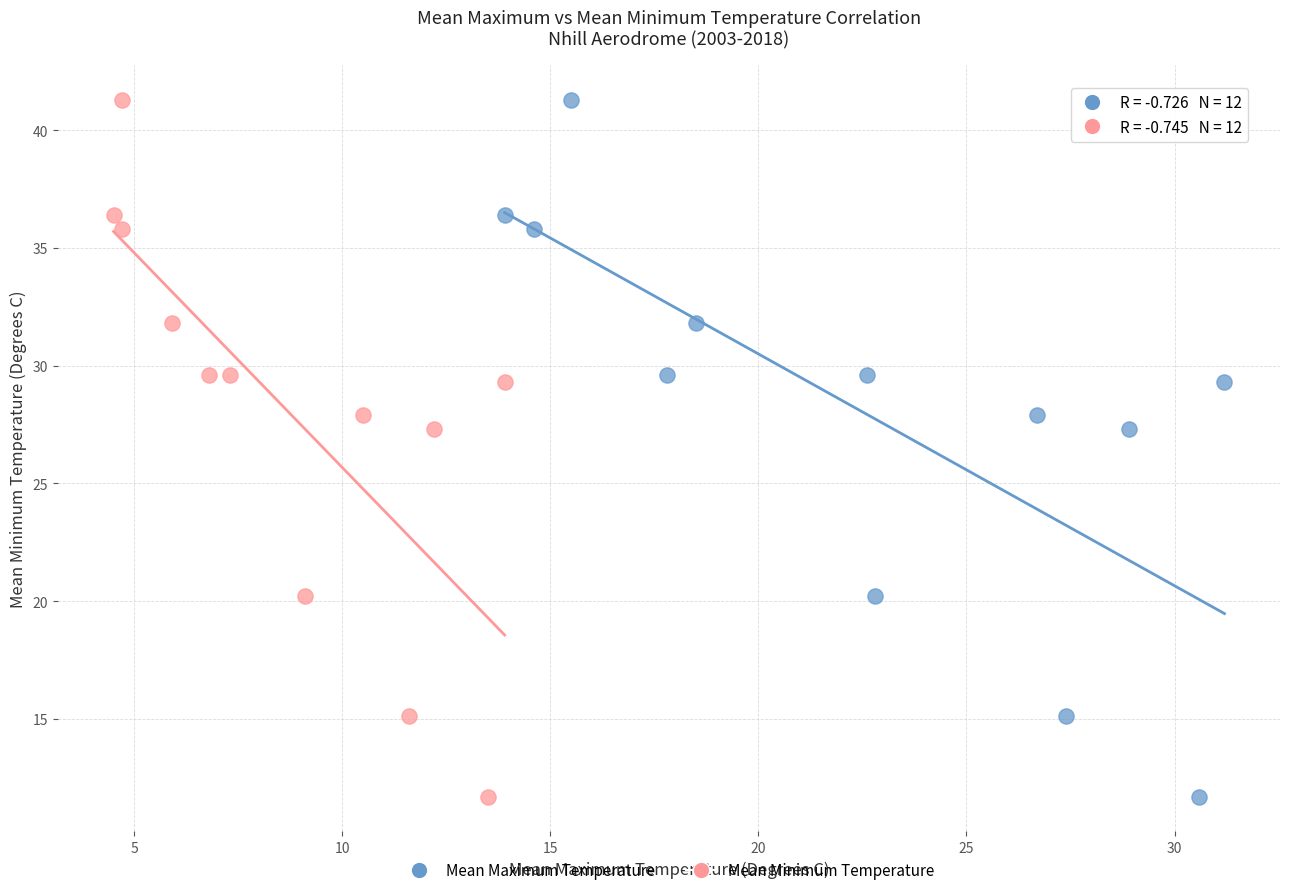

What are all the series names shown in the legend?

Mean Maximum Temperature, Mean Minimum Temperature